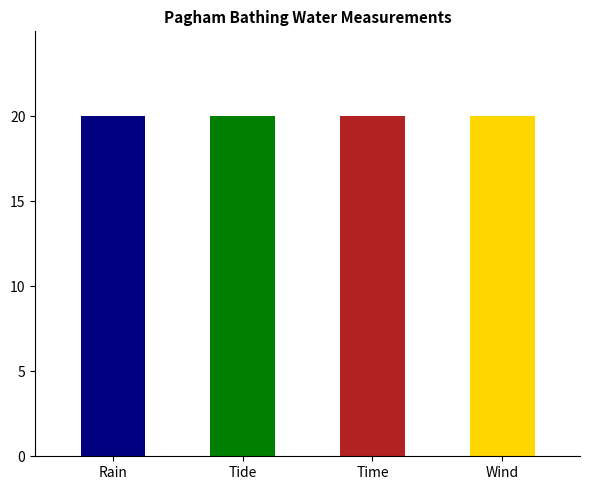

Which has a higher value, Wind or Time?

Wind